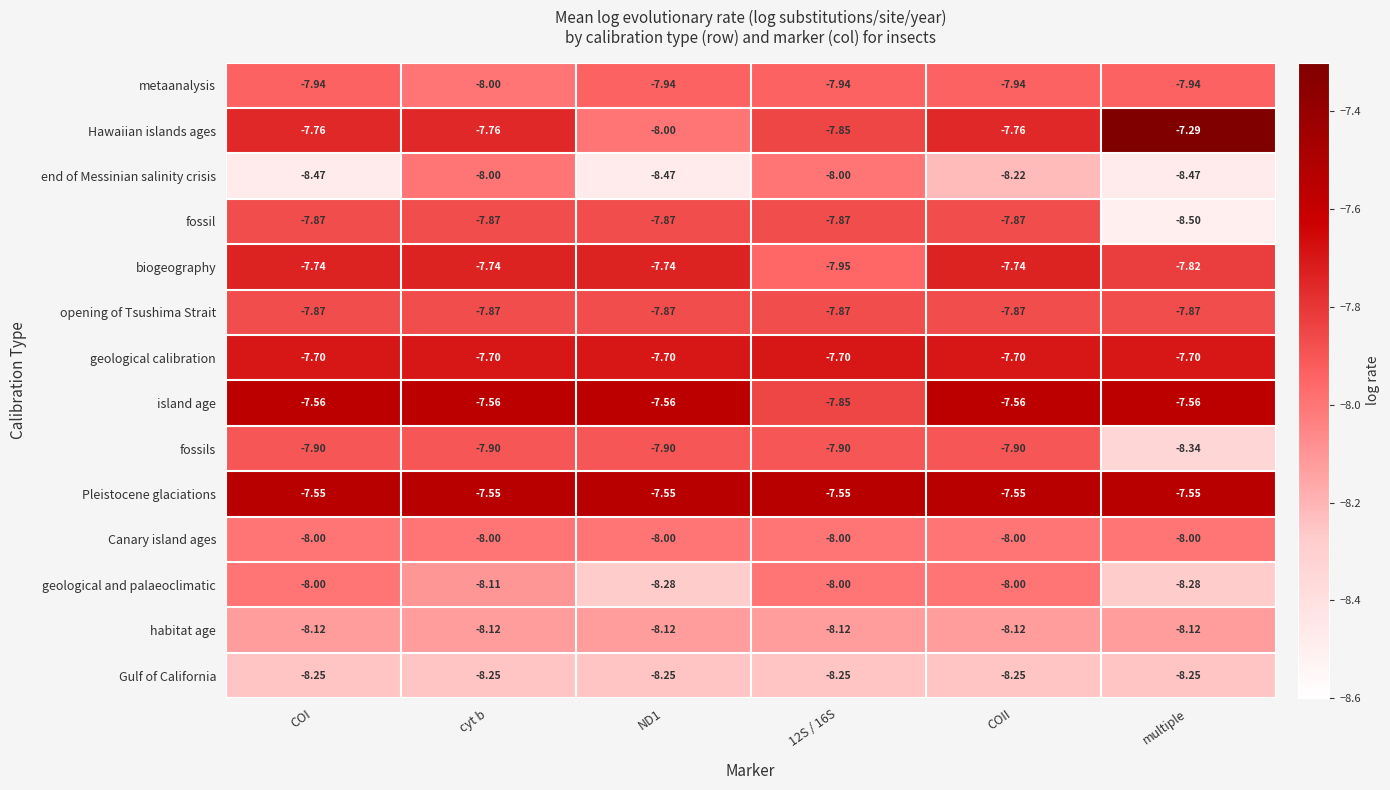

Which series has the largest total across all categories?

Pleistocene glaciations